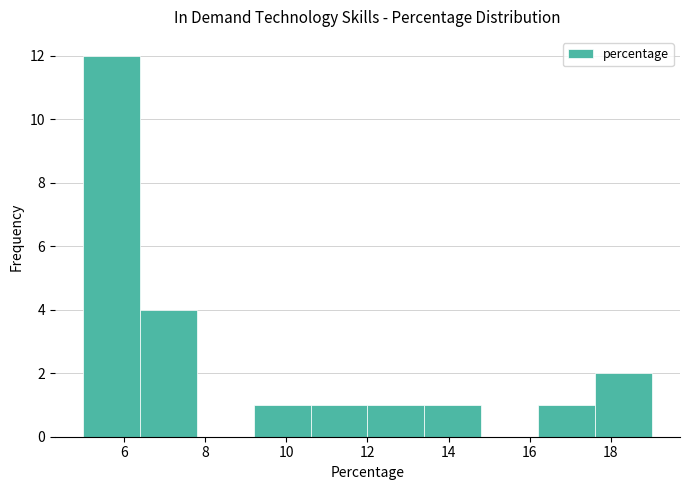

What is the height of the bar covering 16.2 to 17.6 on the x-axis? The values are not printed on the chart, so give them approximately, as read against the axis.

1